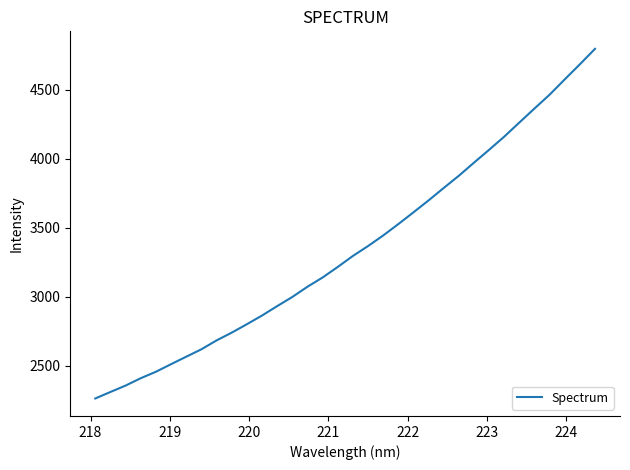

What is the difference between the maximum and minimum values?

2536.7